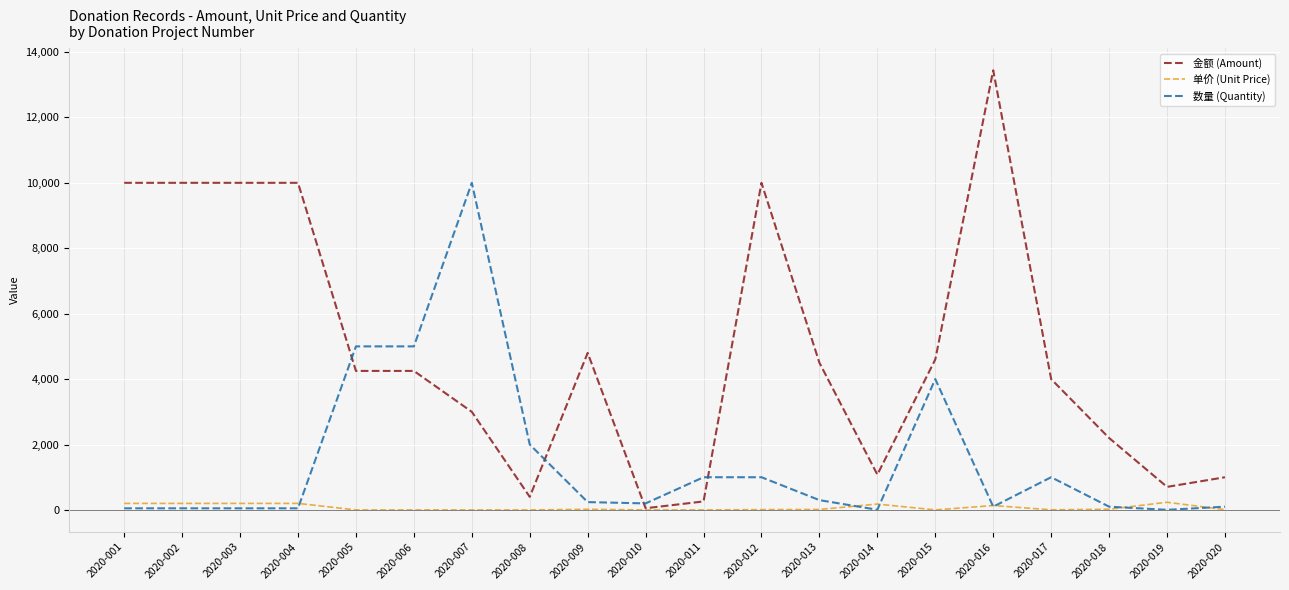

What is the difference between the maximum and second lowest values in the 单价 (Unit Price) series?

234.7